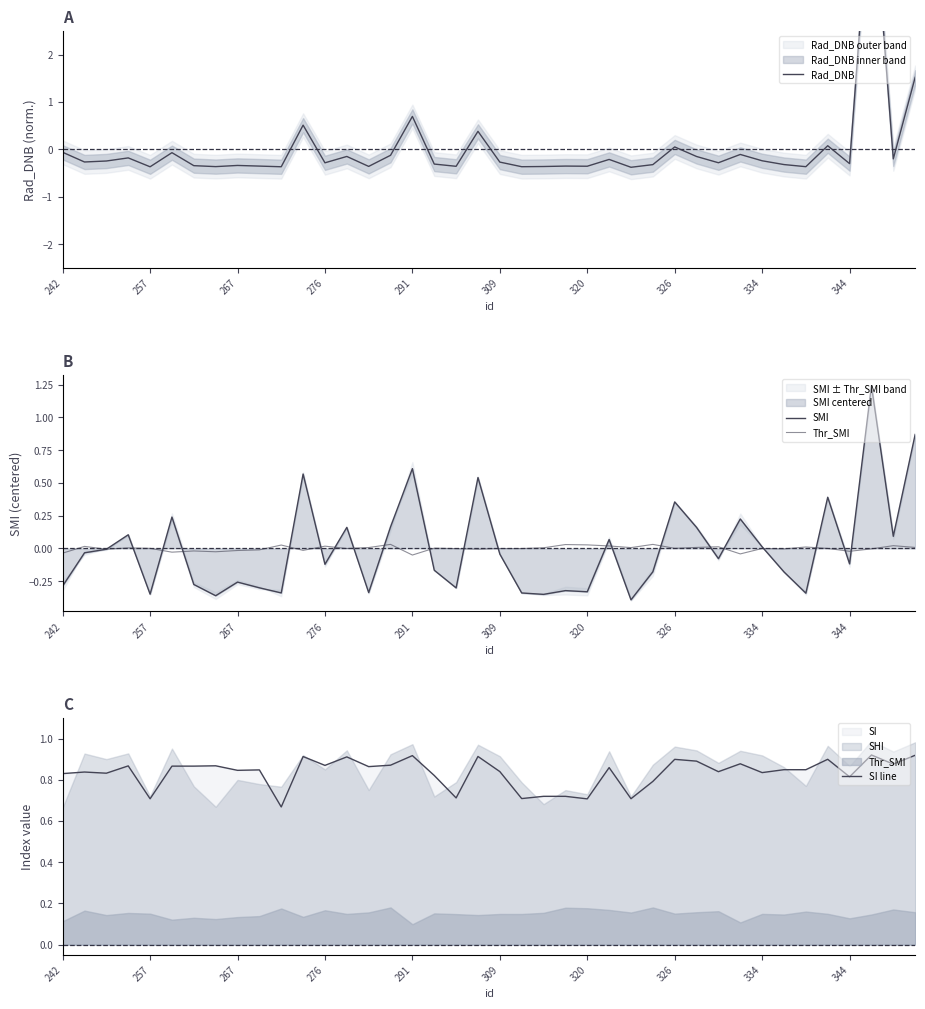

In SI line, how many points are lower than both neighbors (excluding endpoints)?

16